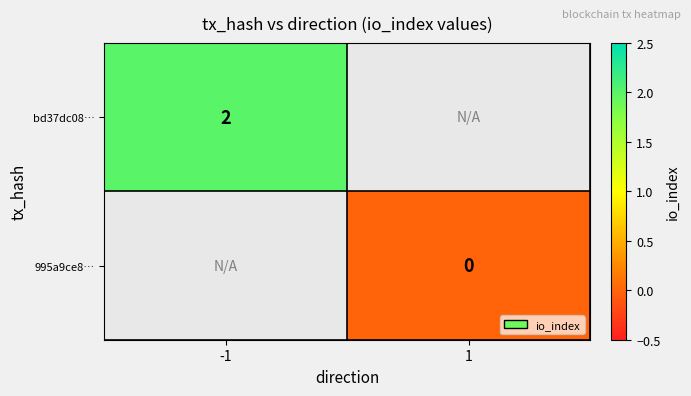

Is the value of 995a9ce8… at 1 greater than the value of bd37dc08… at -1?

No